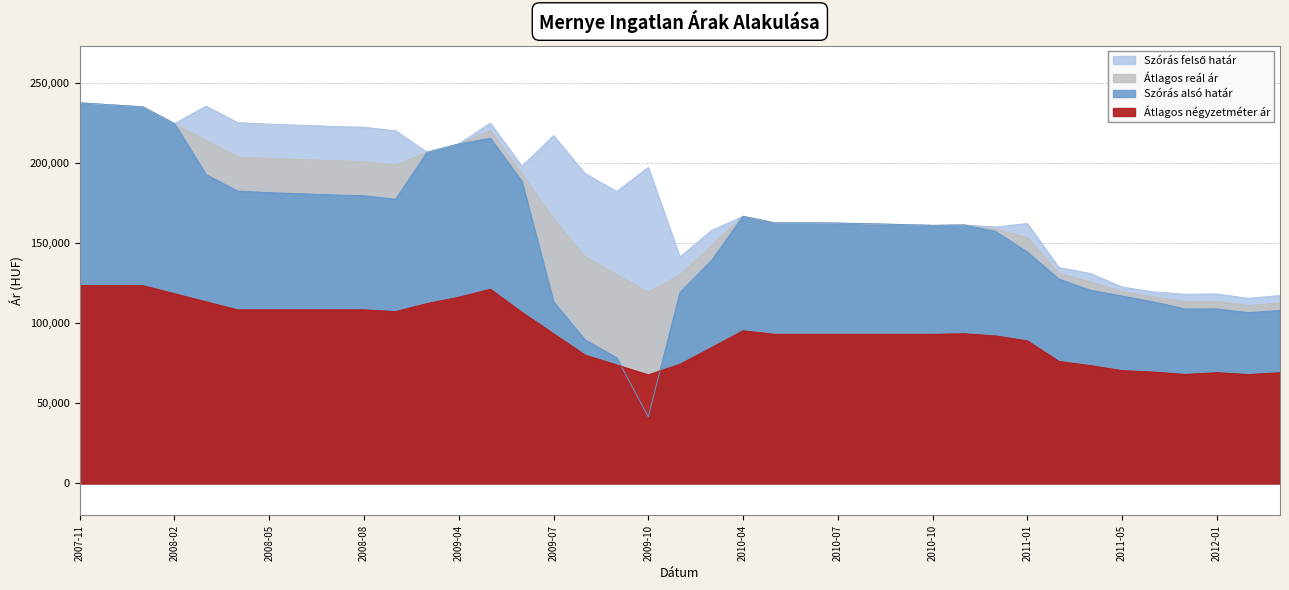

How many lines are shown in the chart?

4